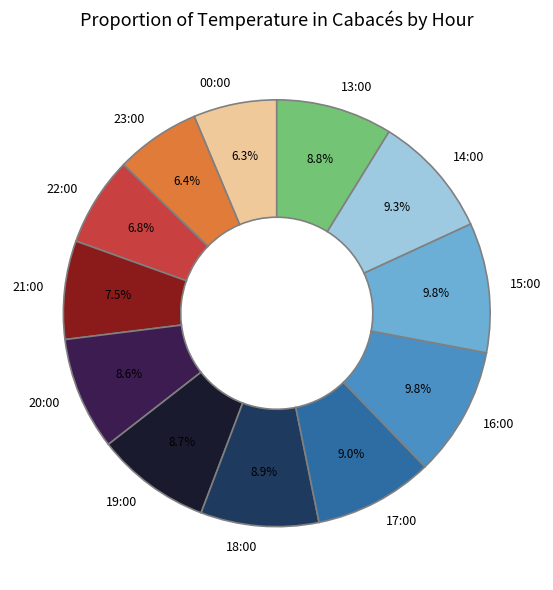

To the nearest percent, what is the combined percentage of 19:00 and 17:00?

18%